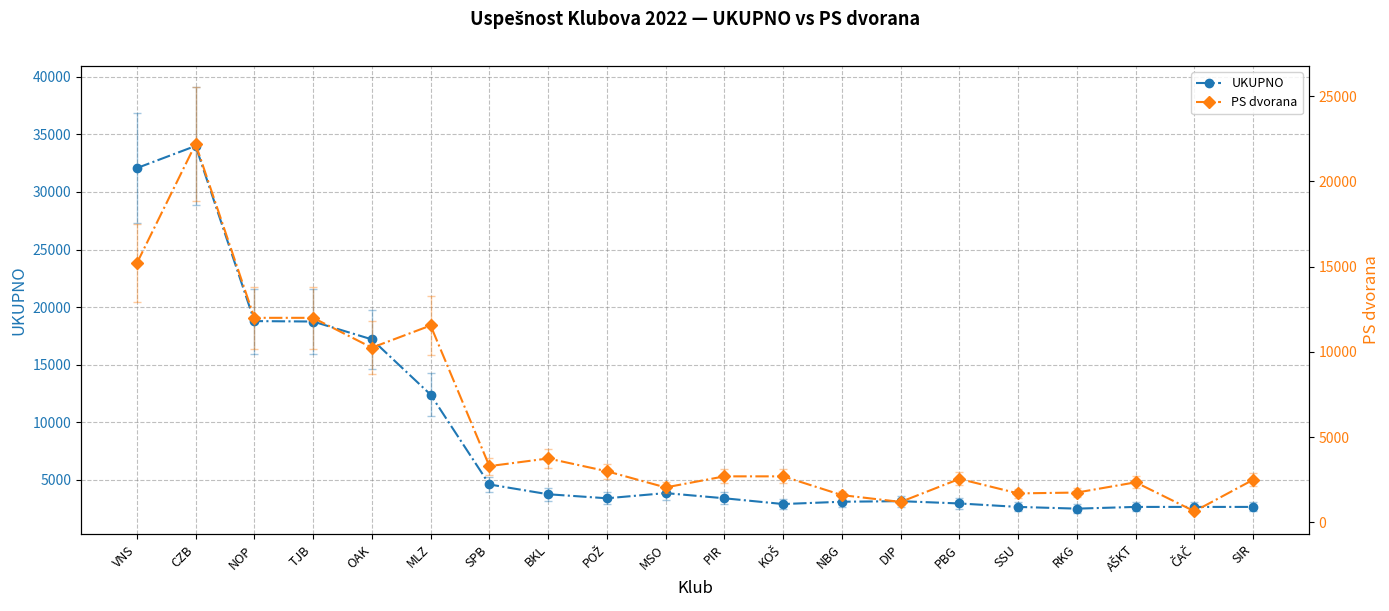

Which category has the highest value across all series?

CZB